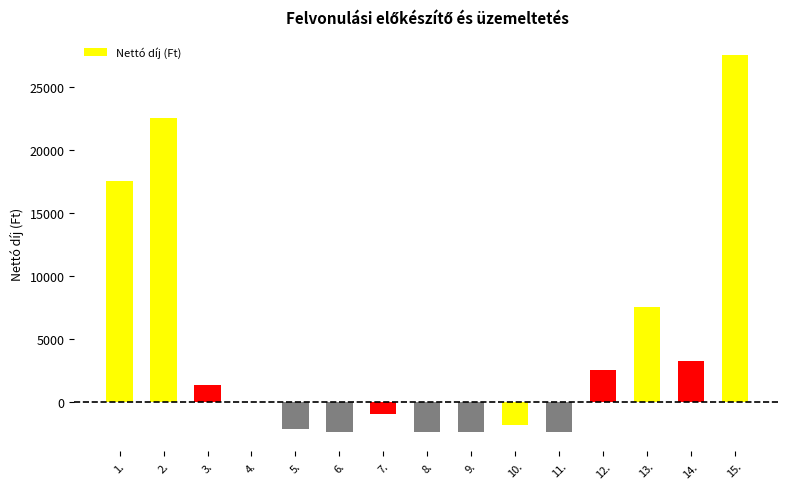

Between 14. and 15., which is larger?

15.